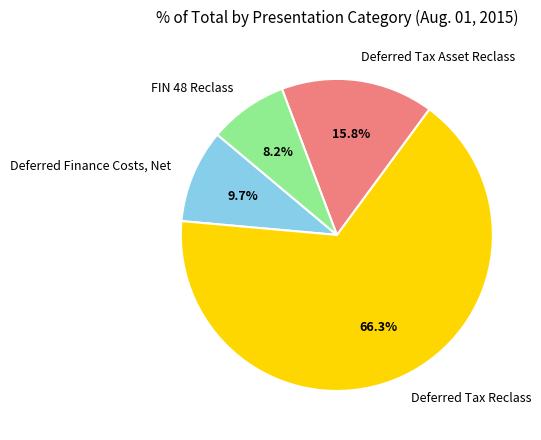

To the nearest percent, what is the average slice percentage?

25%